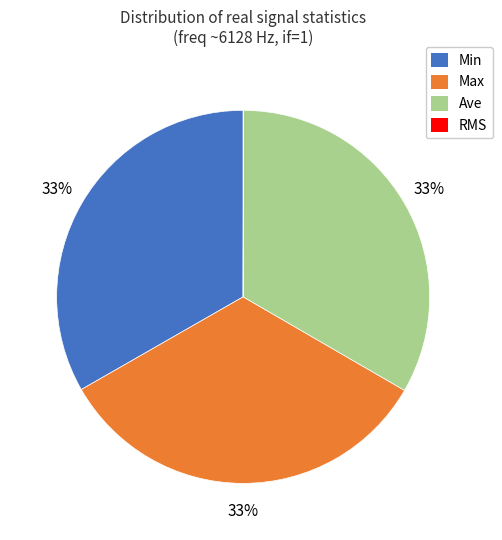

Does any single category account for the majority?

No